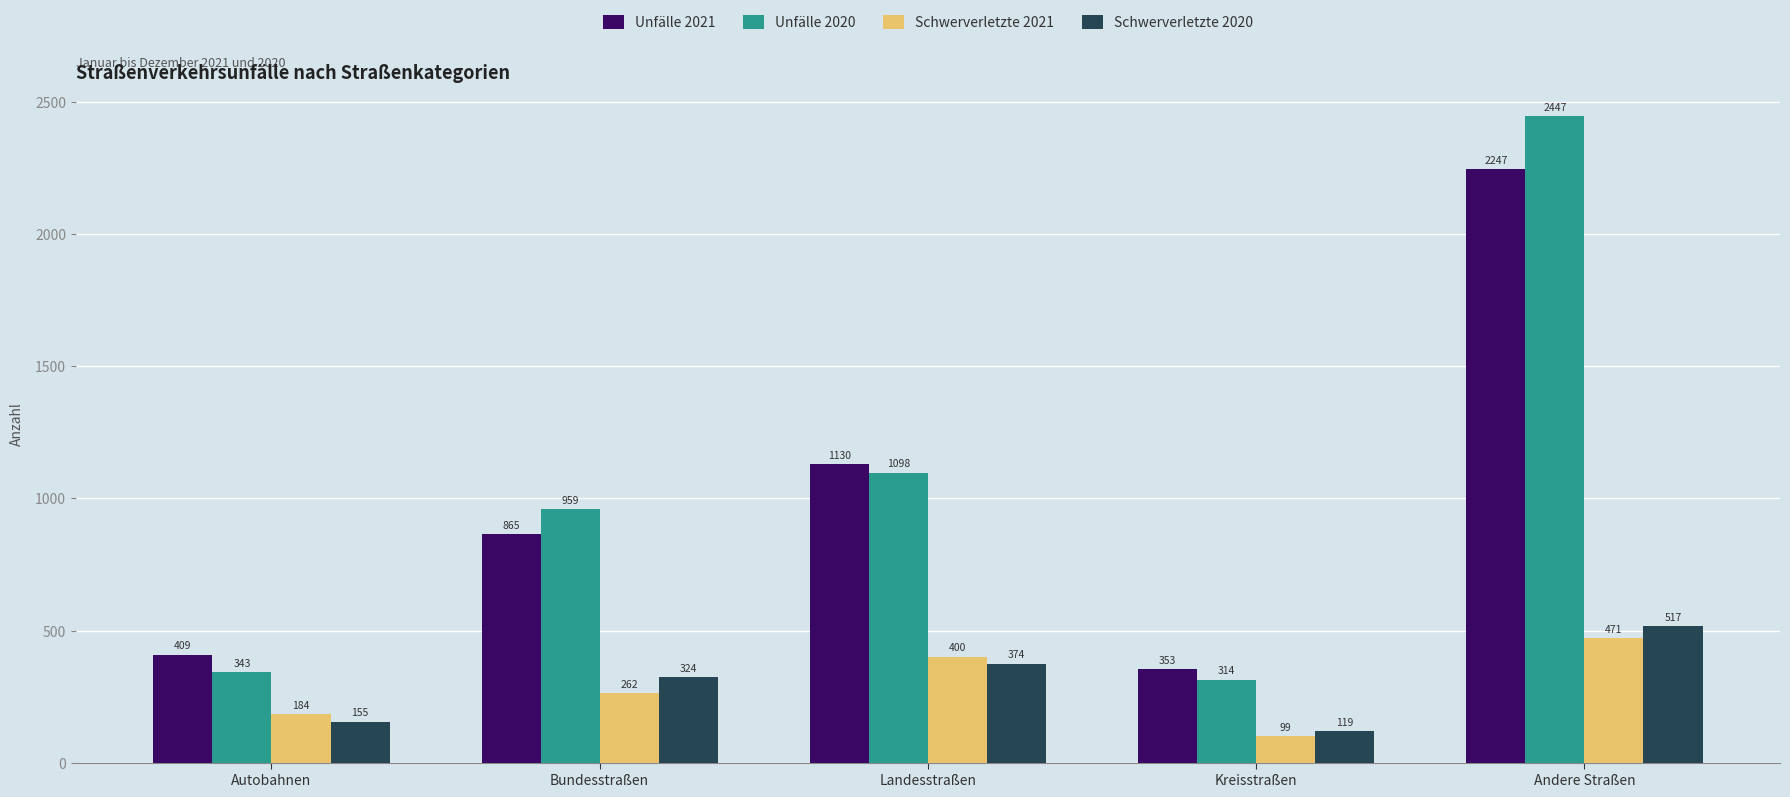

At Bundesstraßen, list the series in order from smallest to largest.

Schwerverletzte 2021, Schwerverletzte 2020, Unfälle 2021, Unfälle 2020